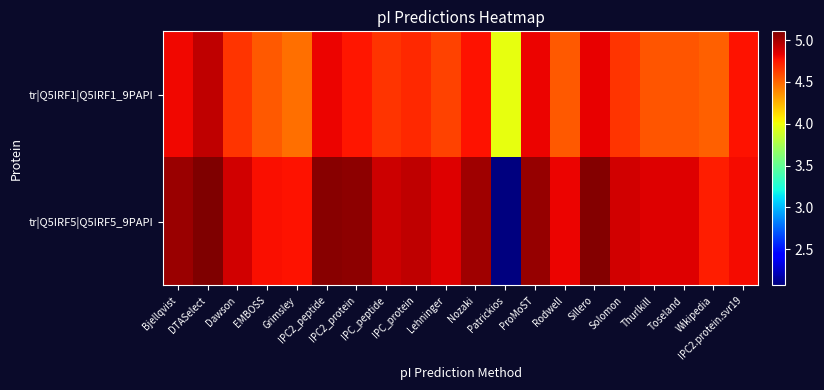

Reading left to right, what are all the values shown in this chart?

tr|Q5IRF1|Q5IRF1_9PAPI: Bjellqvist=4.8	DTASelect=4.9	Dawson=4.7	EMBOSS=4.5	Grimsley=4.5	IPC2_peptide=4.8	IPC2_protein=4.7	IPC_peptide=4.7	IPC_protein=4.7	Lehninger=4.6	Nozaki=4.8	Patrickios=4.0	ProMoST=4.8	Rodwell=4.5	Sillero=4.8	Solomon=4.7	Thurlkill=4.6	Toseland=4.6	Wikipedia=4.5	IPC2.protein.svr19=4.8
tr|Q5IRF5|Q5IRF5_9PAPI: Bjellqvist=5.0	DTASelect=5.1	Dawson=4.9	EMBOSS=4.8	Grimsley=4.8	IPC2_peptide=5.1	IPC2_protein=5.1	IPC_peptide=4.9	IPC_protein=4.9	Lehninger=4.9	Nozaki=5.0	Patrickios=2.1	ProMoST=5.0	Rodwell=4.8	Sillero=5.1	Solomon=4.9	Thurlkill=4.9	Toseland=4.9	Wikipedia=4.7	IPC2.protein.svr19=4.8